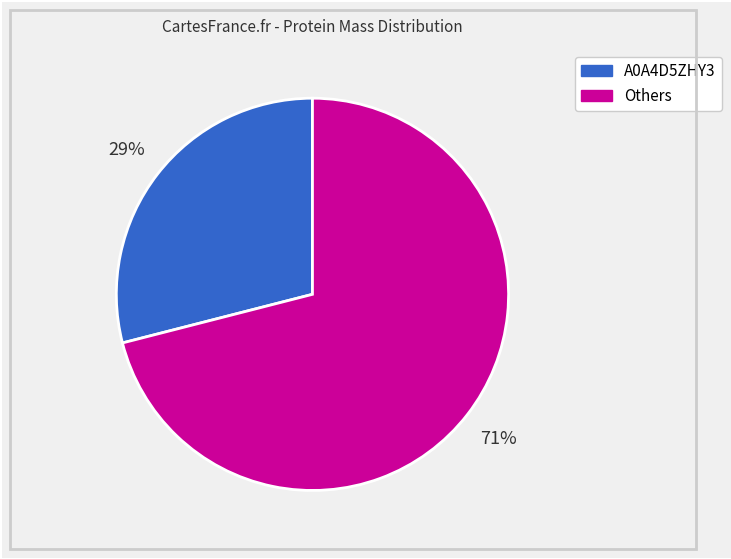

To the nearest percent, what percentage of the pie is A0A4D5ZHY3?

29%